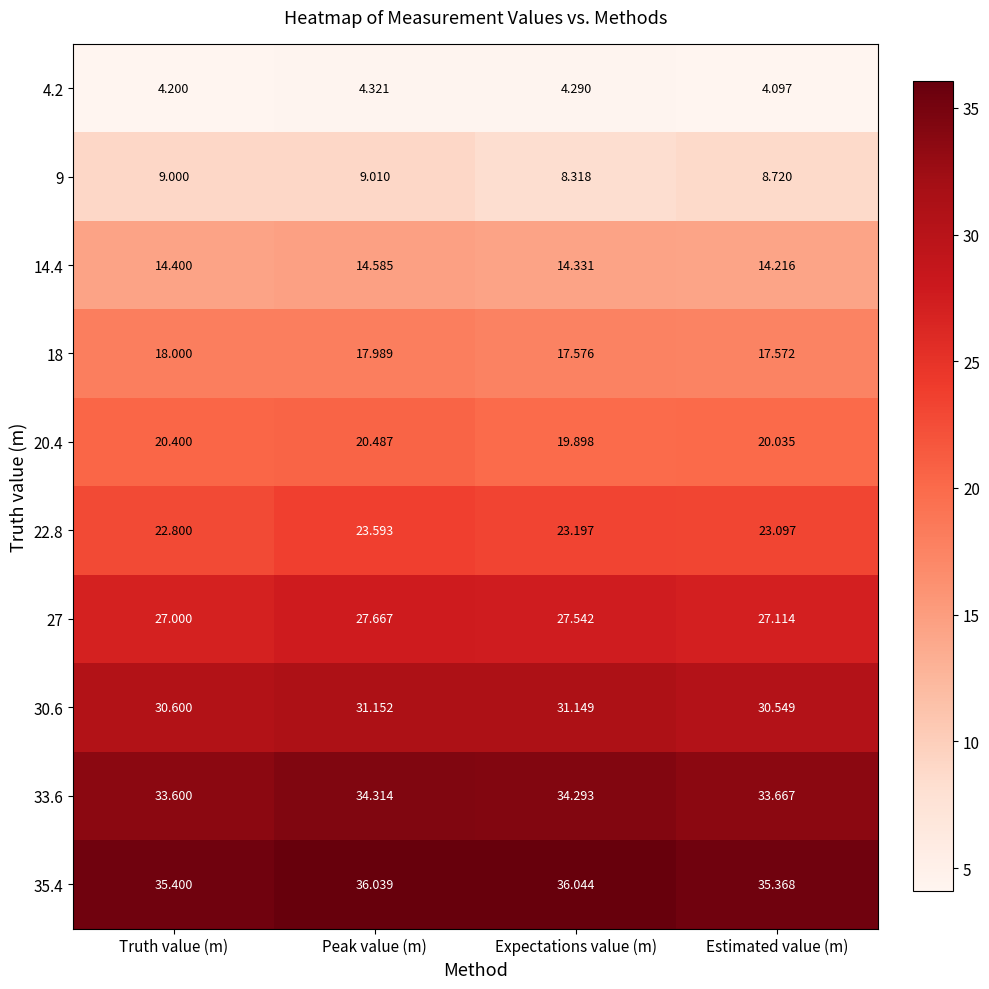

Which series has the largest total across all categories?

35.4